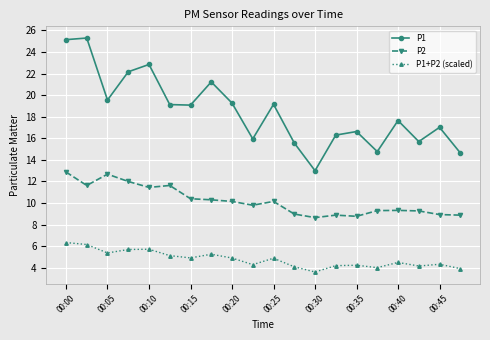

At how many categories does at least one series exceed 7?

20